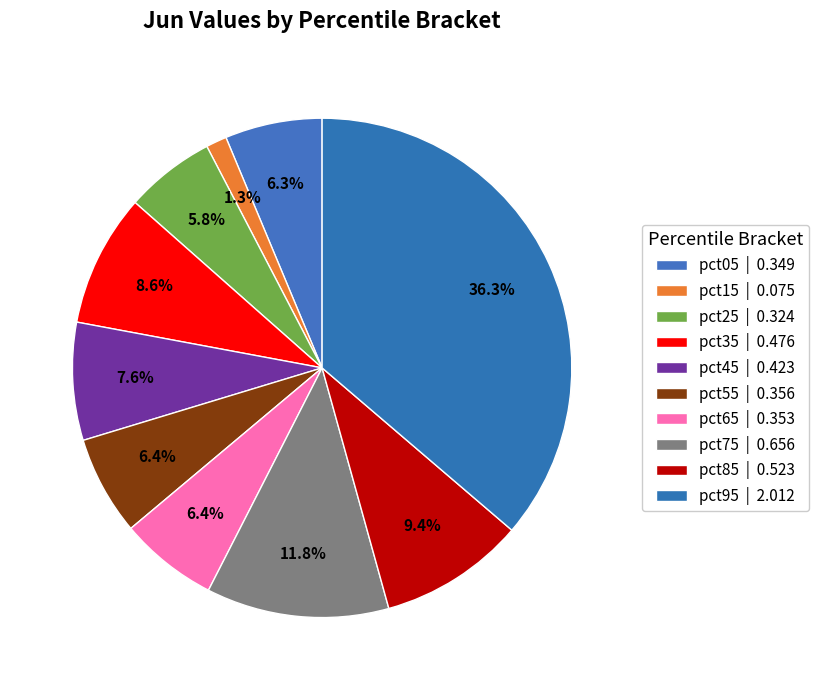

How many segments does this pie chart have?

10